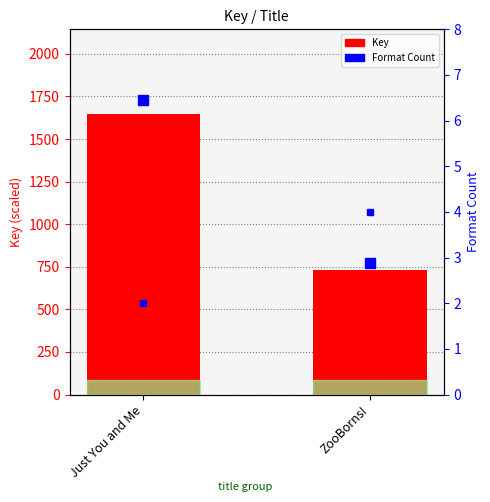

How many bars are there in each group?

2